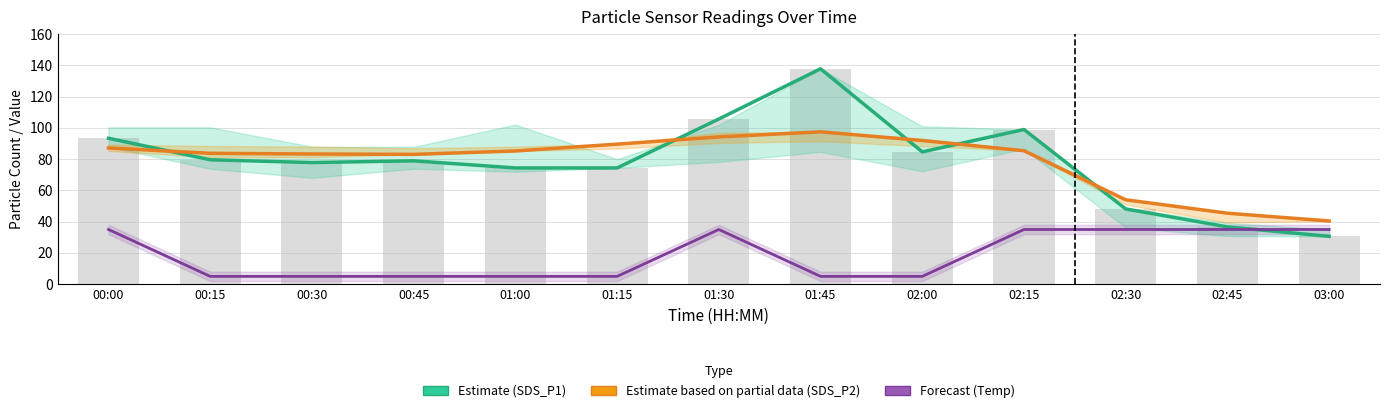

Count the number of data series in this chart.

4